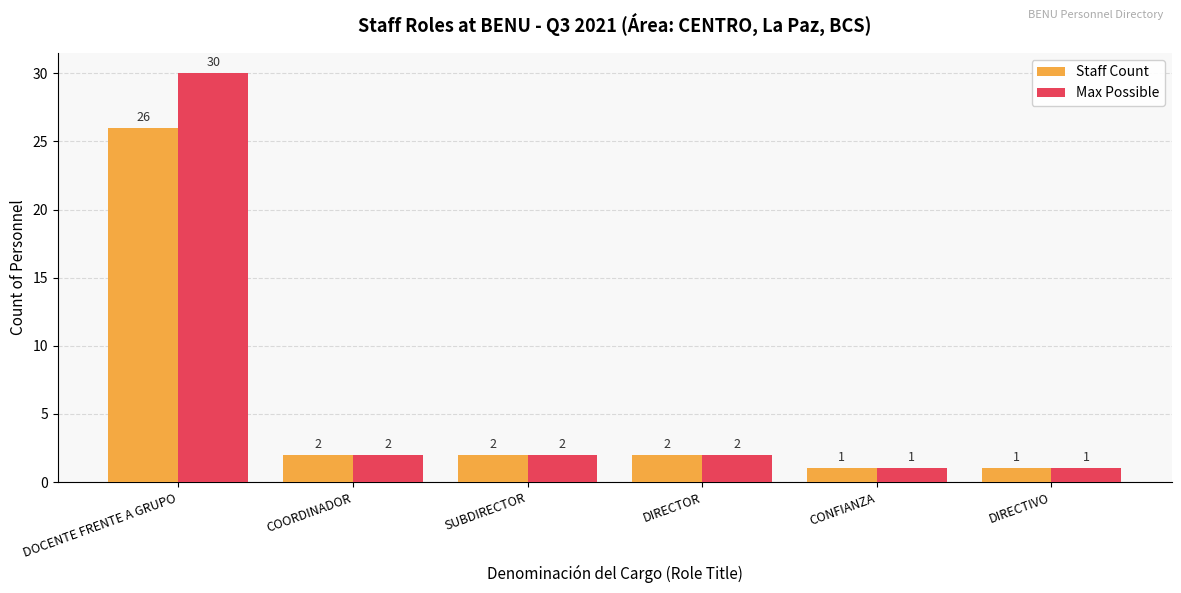

True or false: Staff Count has a value of 3 at SUBDIRECTOR.

False